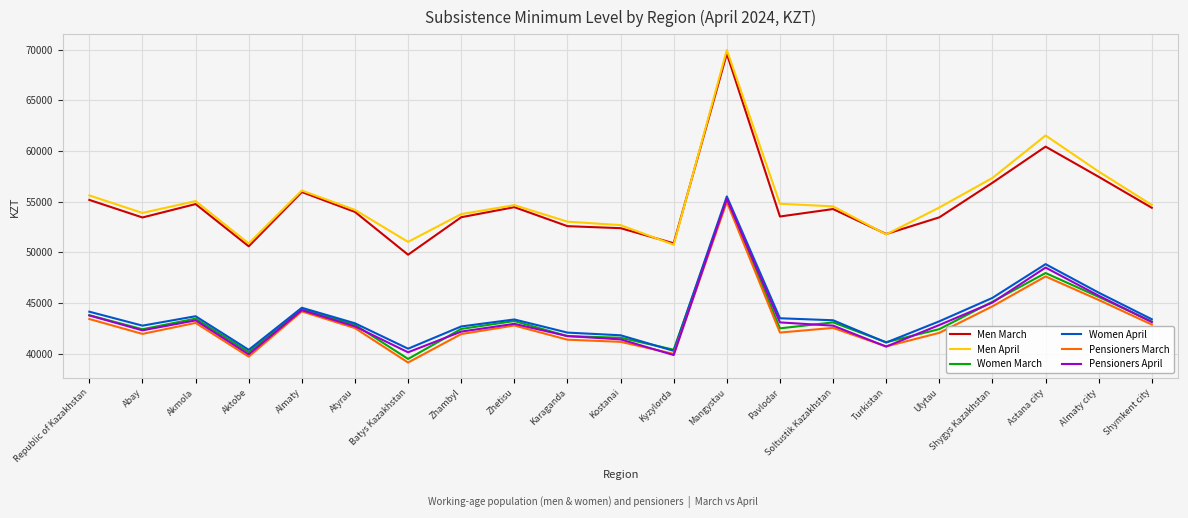

True or false: Pensioners March and Men April cross at least once.

False